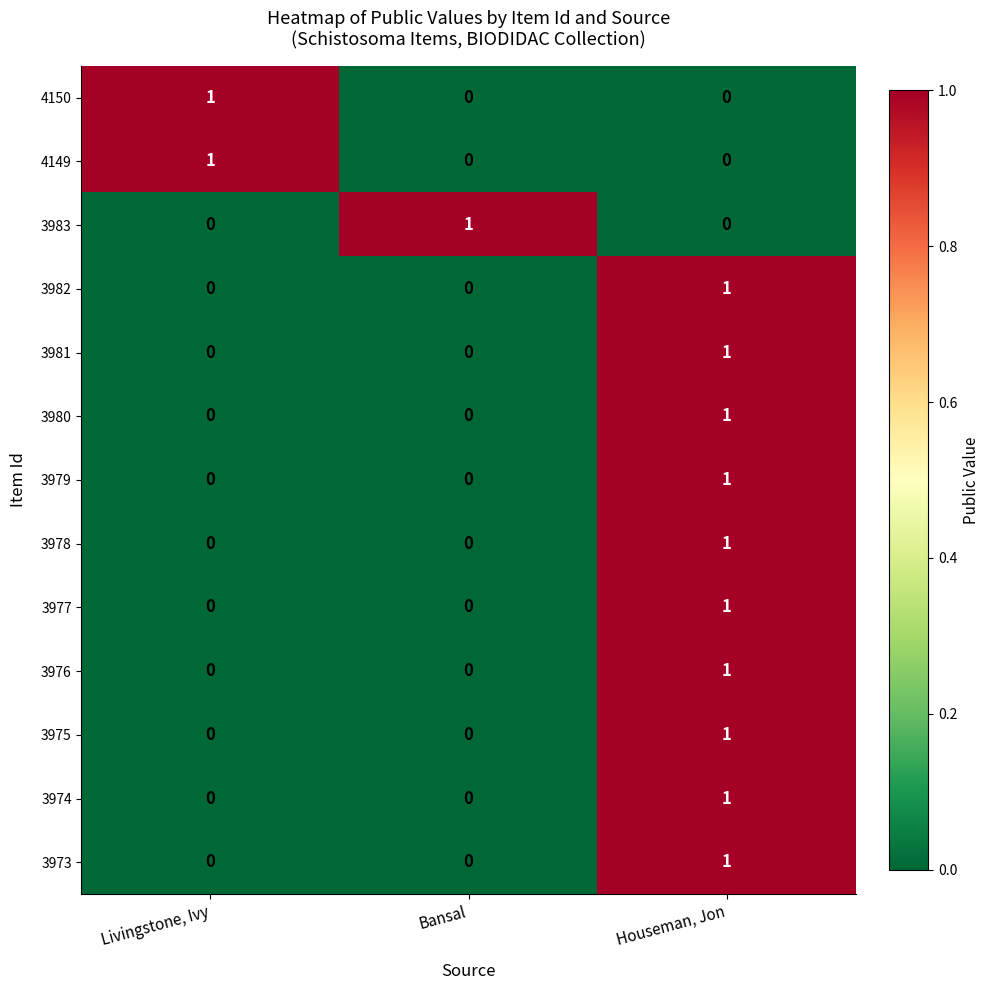

True or false: 3980 has a value of 0 at Bansal.

True